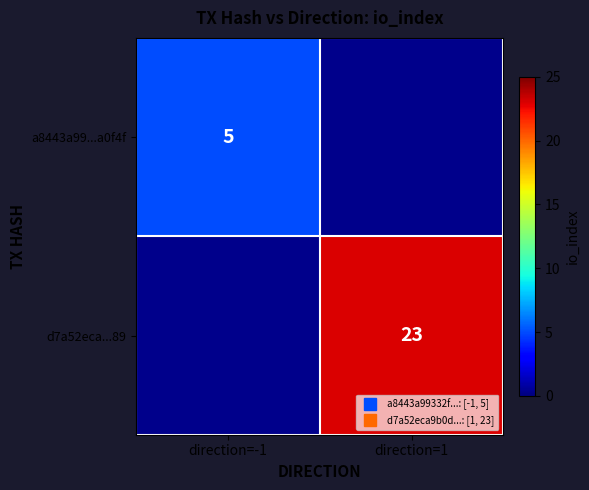

What is the smallest value displayed?

5.0